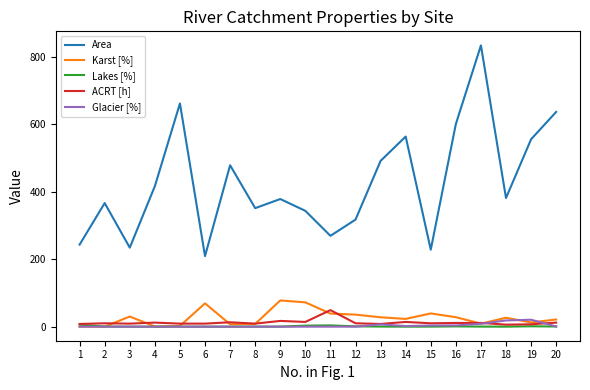

What is the difference between the maximum and minimum values in the Glacier [%] series?

20.5